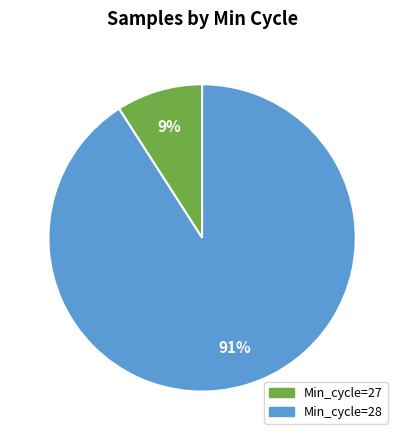

To the nearest percent, what is the average slice percentage?

50%